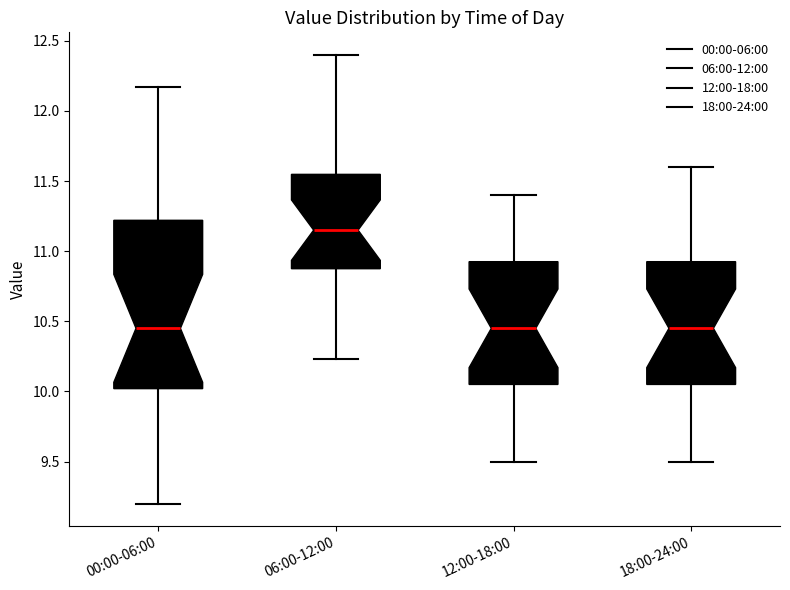

Reading left to right, transcribe this box plot: for each box, give where its median line is, the range the box spans, and where its two whiskers end, as read against the y-axis. The values are not printed on the chart, so give them approximately, as read against the axis.

00:00-06:00: median 10.45, box 10.00 to 11.20, whiskers 9.20 to 12.15
06:00-12:00: median 11.15, box 10.90 to 11.55, whiskers 10.25 to 12.40
12:00-18:00: median 10.45, box 10.05 to 10.95, whiskers 9.50 to 11.40
18:00-24:00: median 10.45, box 10.05 to 10.95, whiskers 9.50 to 11.60